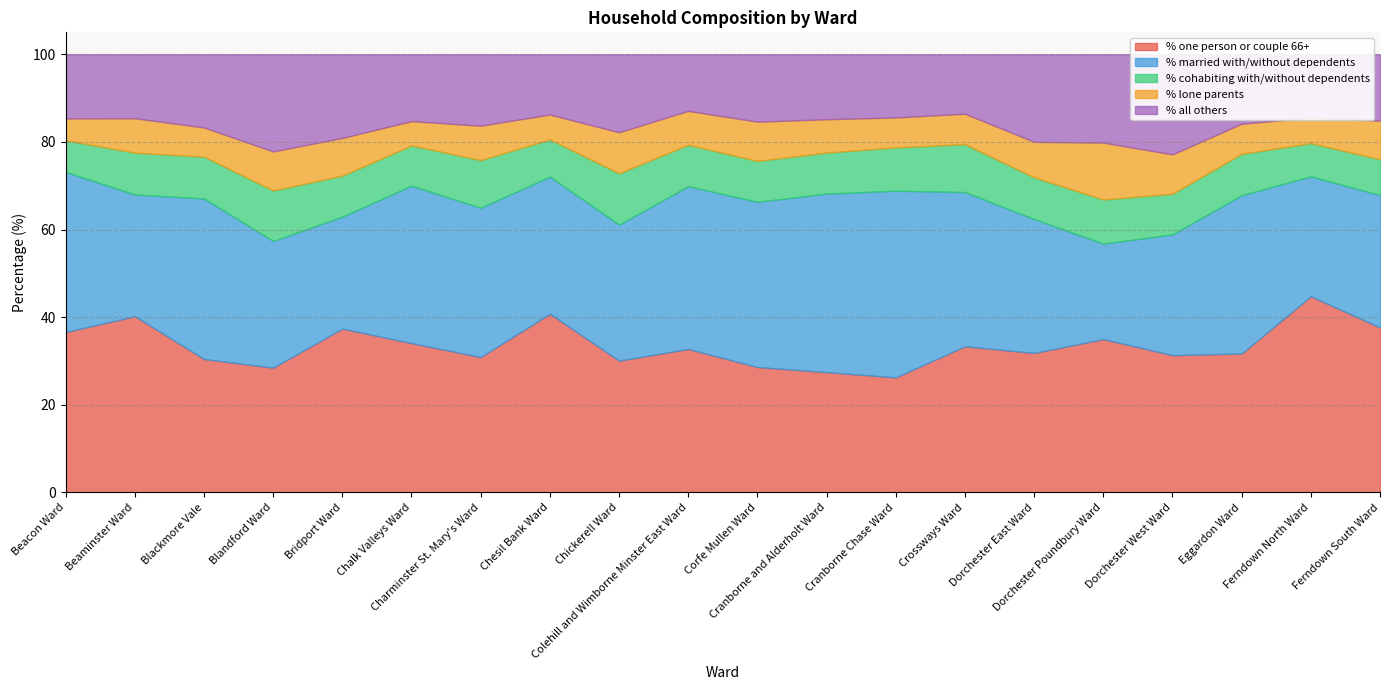

Is the value of % all others at Chalk Valleys Ward greater than the value of % cohabiting with/without dependents at Colehill and Wimborne Minster East Ward?

Yes